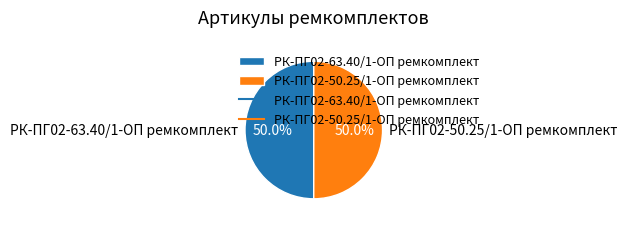

To the nearest percent, what percentage of the pie is РК-ПГ02-50.25/1-ОП ремкомплект?

50%